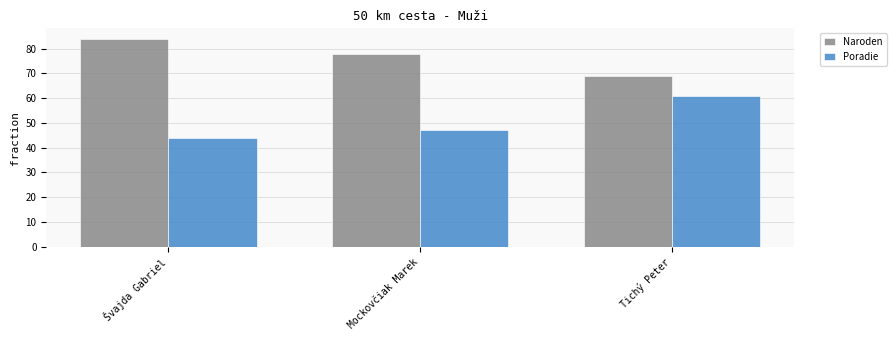

What are all the series names shown in the legend?

Naroden, Poradie